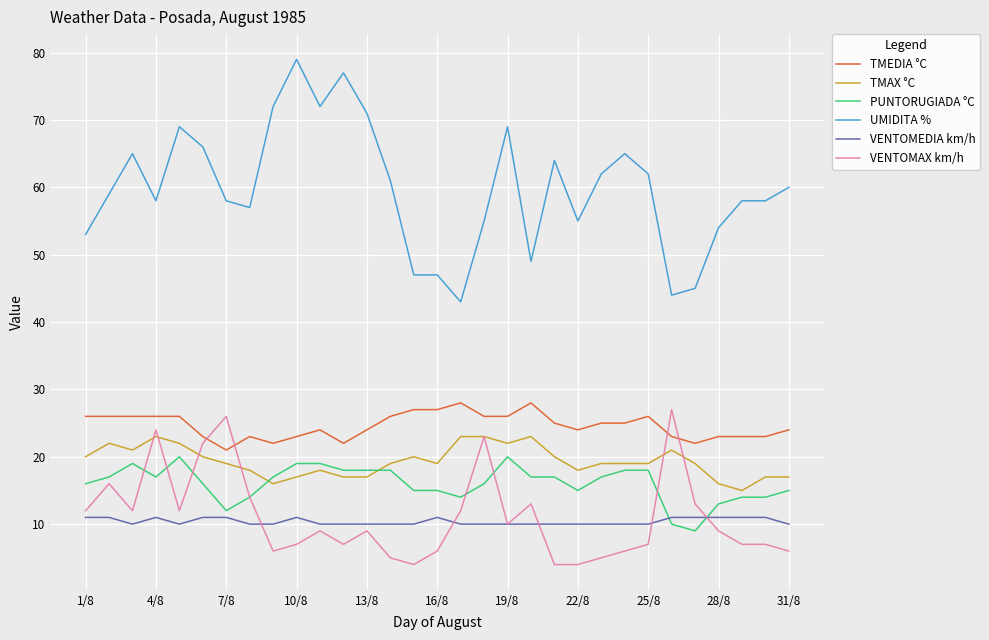

Which series has the largest total across all categories?

UMIDITA %